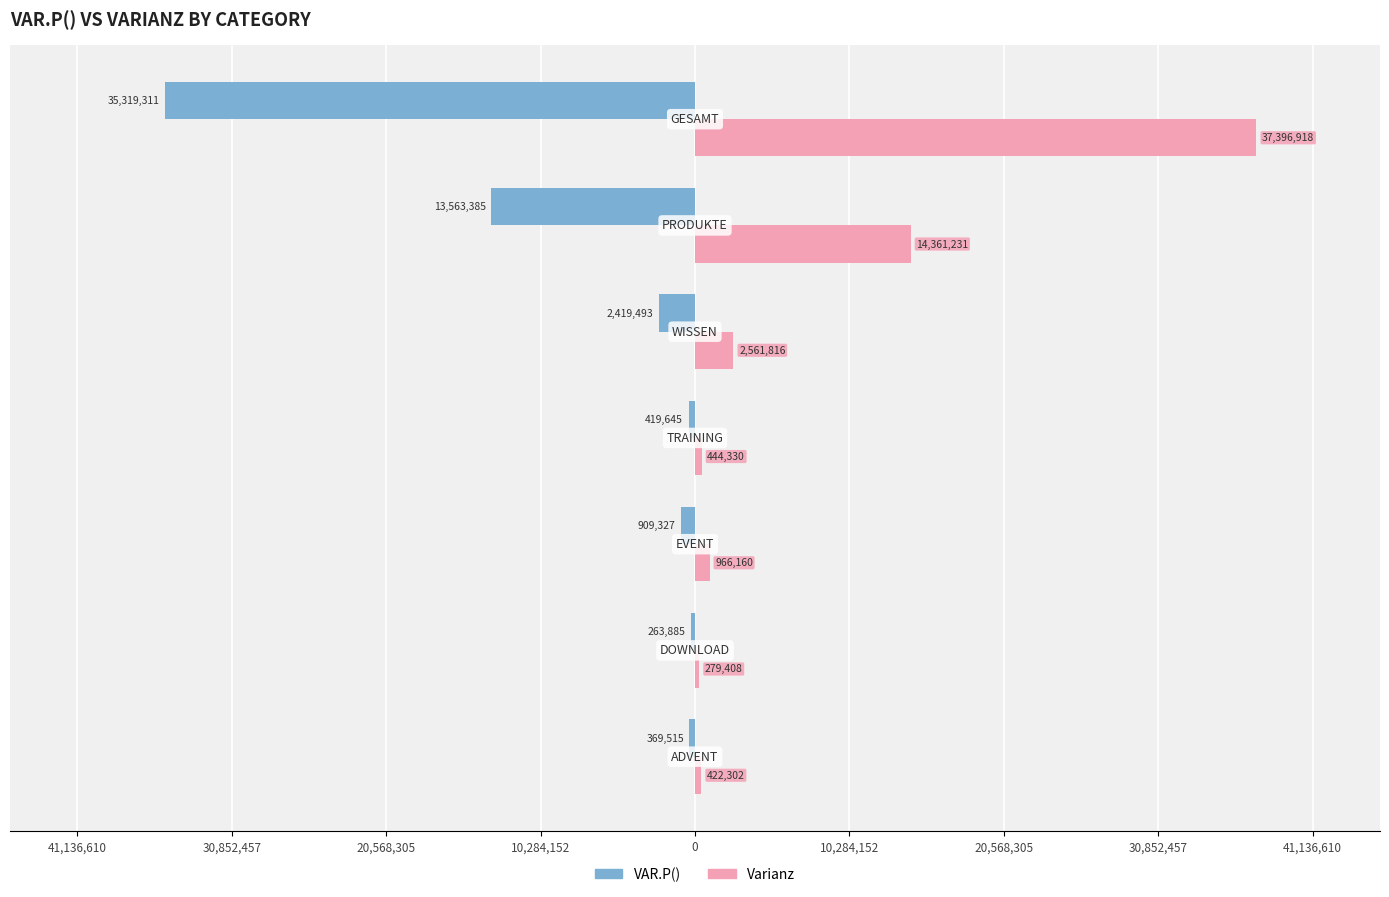

What are all the series names shown in the legend?

VAR.P(), Varianz